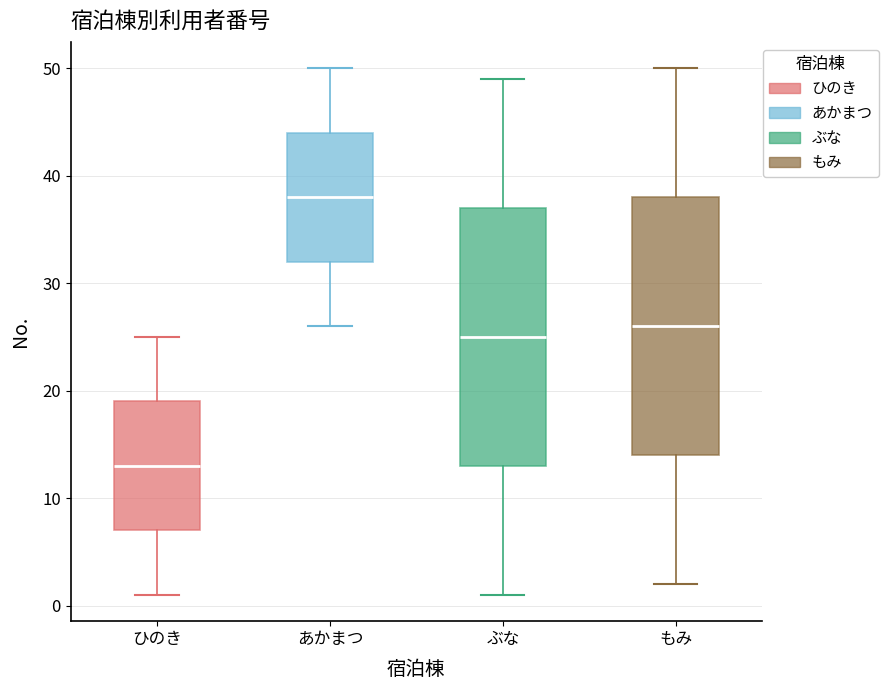

Where does the lower whisker of the box for ひのき end on the y-axis? The values are not printed on the chart, so give them approximately, as read against the axis.

1